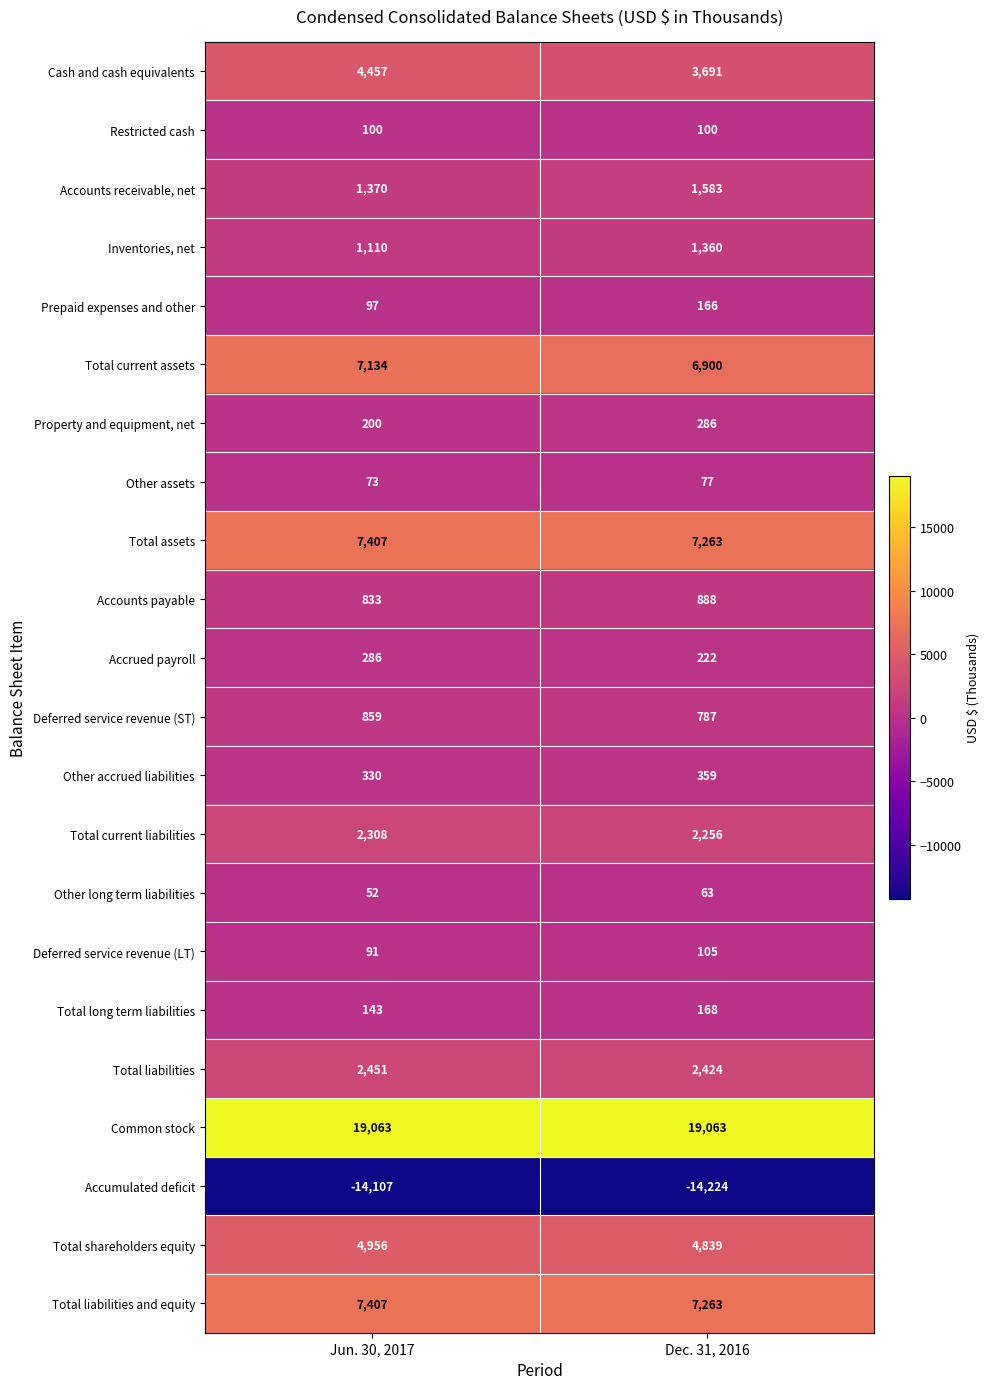

Rank the categories by Accounts payable value from lowest to highest.

Jun. 30, 2017, Dec. 31, 2016